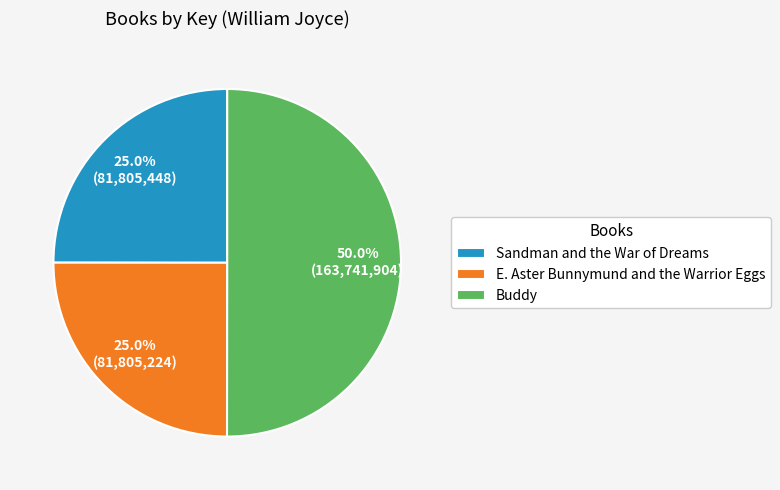

What is the ratio of the value at Sandman and the War of Dreams to the value at Buddy?

0.5